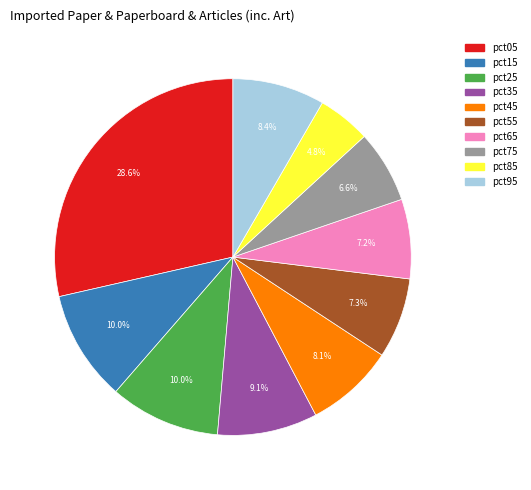

Combined, do pct55 and pct05 account for over 50%?

No